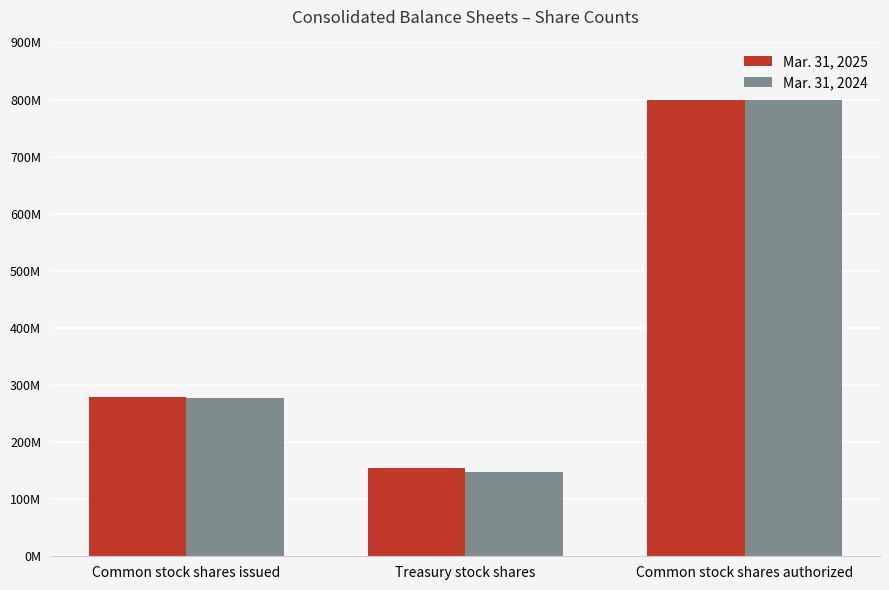

What are all the series names shown in the legend?

Mar. 31, 2025, Mar. 31, 2024